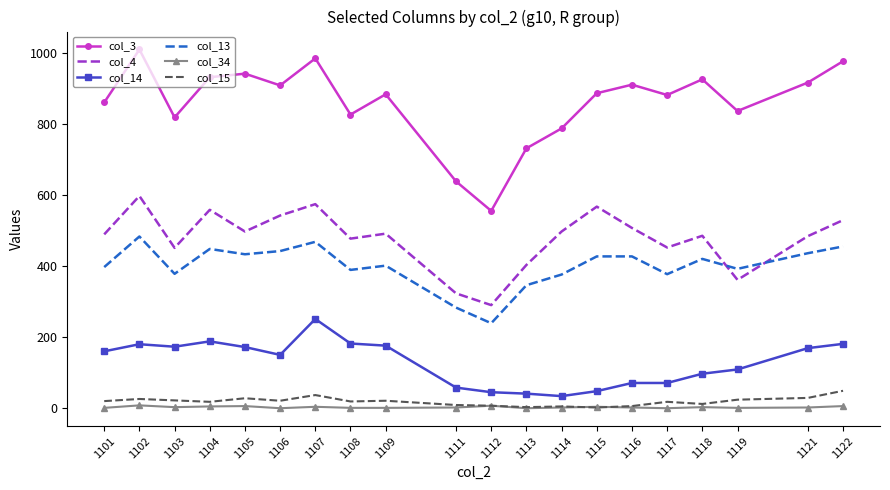

What is the average value of the col_13 series?

401